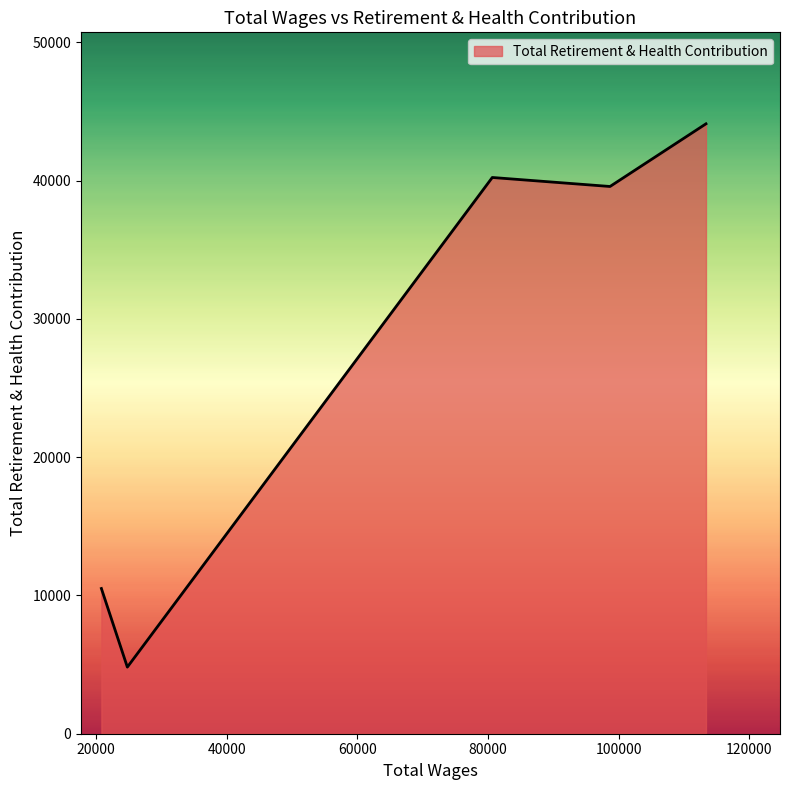

What is the average value?

27847